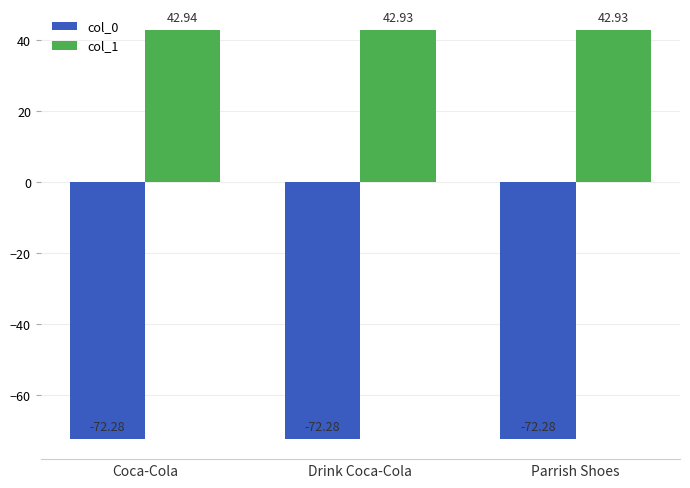

What is the value of the col_0 bar at the 2nd from the left?

-72.3